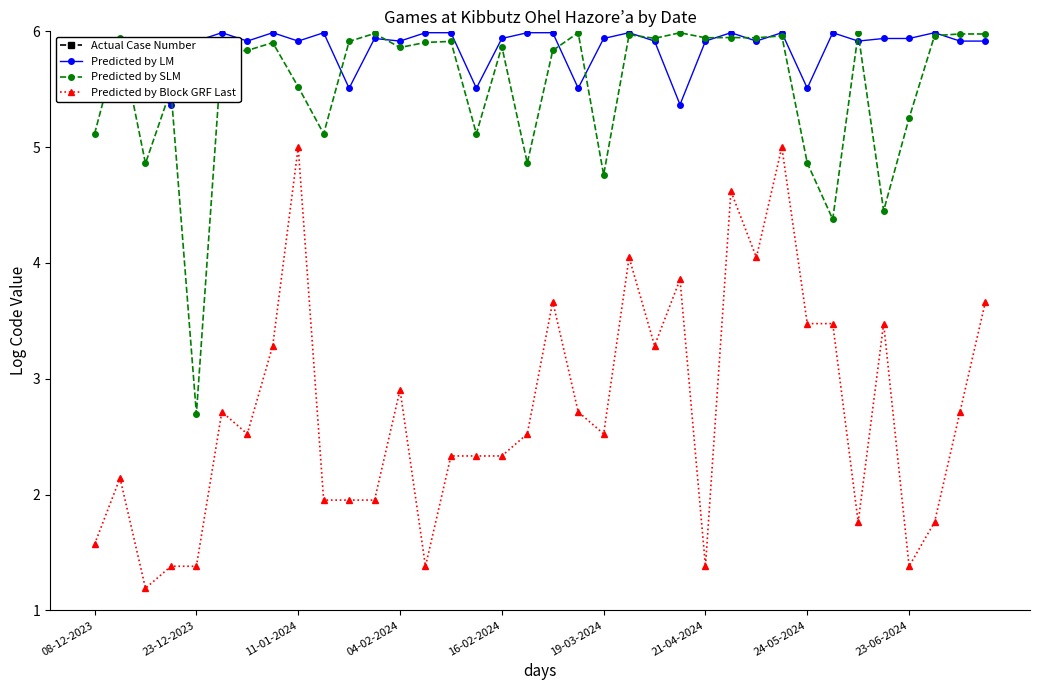

What are all the series names shown in the legend?

Actual Case Number, Predicted by LM, Predicted by SLM, Predicted by Block GRF Last